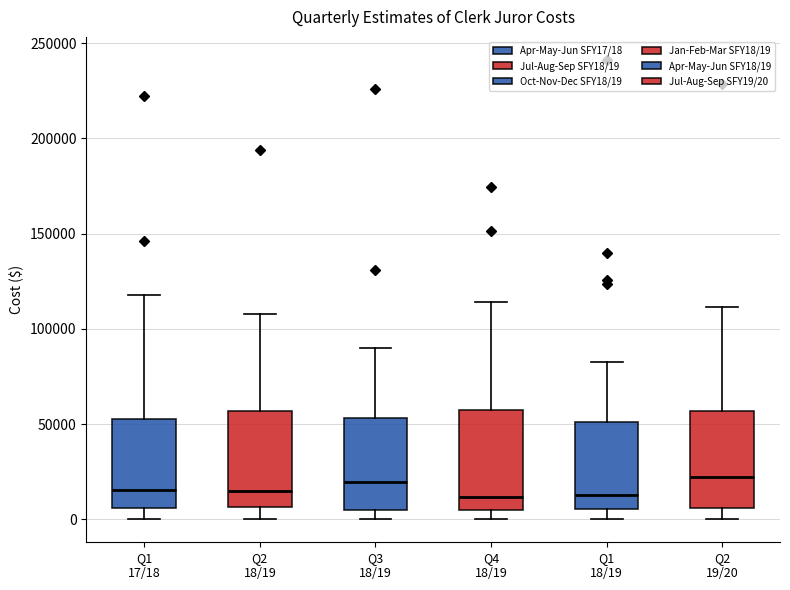

Reading left to right, transcribe this box plot: for each box, give where its median line is, the range the box spans, and where its two whiskers end, as read against the y-axis. The values are not printed on the chart, so give them approximately, as read against the axis.

Q1 17/18: median 15000, box 5000 to 50000, whiskers 0 to 120000
Q2 18/19: median 15000, box 5000 to 55000, whiskers 0 to 110000
Q3 18/19: median 20000, box 5000 to 55000, whiskers 0 to 90000
Q4 18/19: median 10000, box 5000 to 55000, whiskers 0 to 115000
Q1 18/19: median 15000, box 5000 to 50000, whiskers 0 to 80000
Q2 19/20: median 20000, box 5000 to 55000, whiskers 0 to 110000